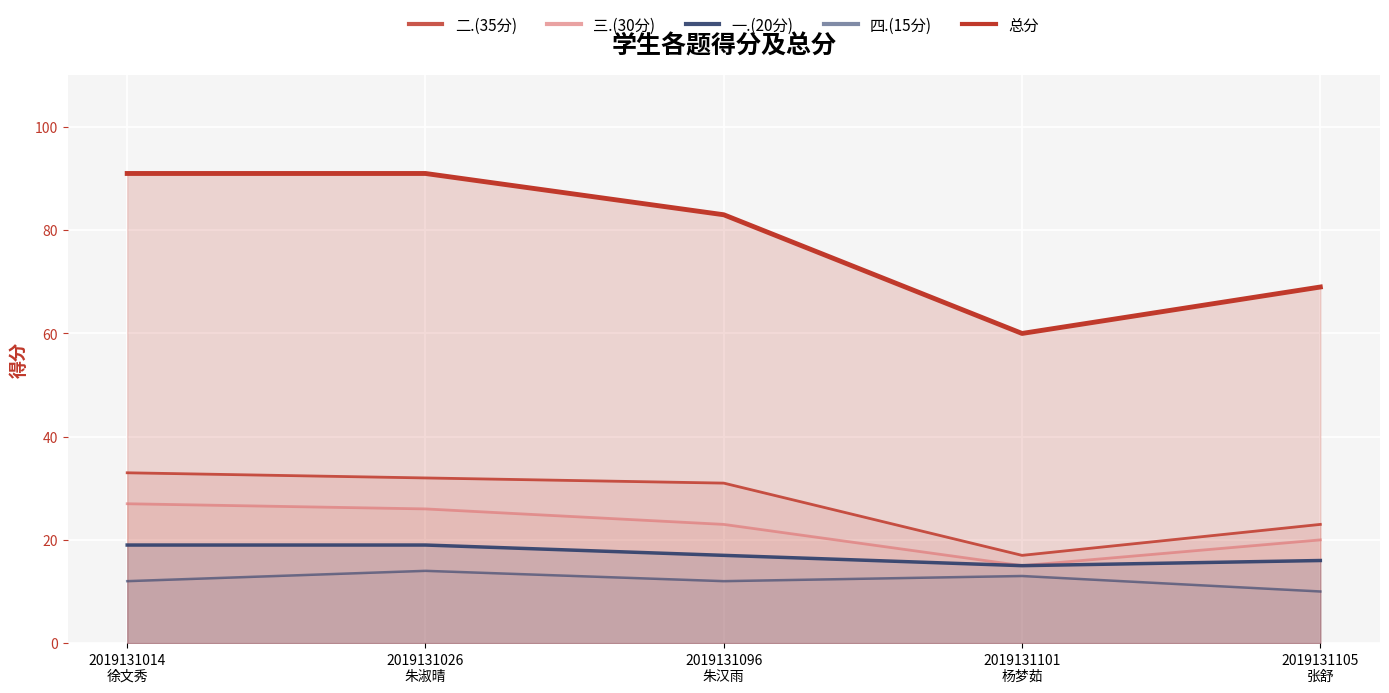

The value of 四.(15分) at 2019131101
杨梦茹 is 21. True or false?

False